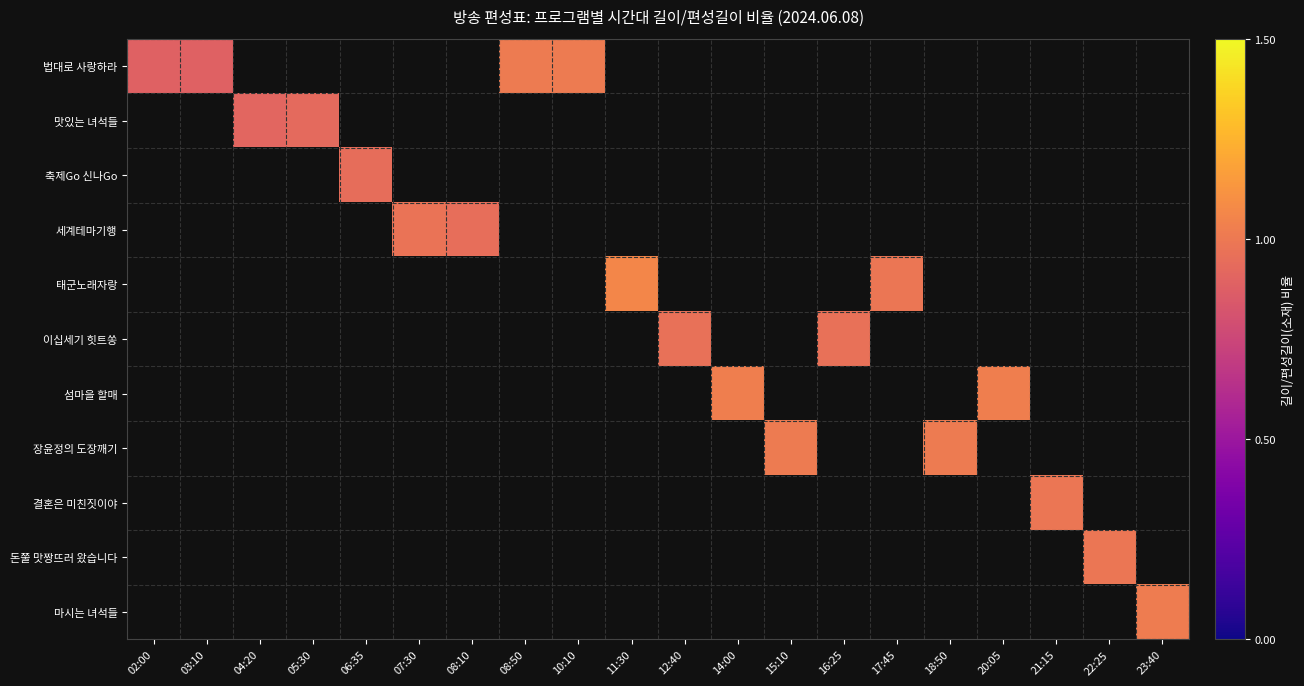

Count the number of categories in the chart.

20